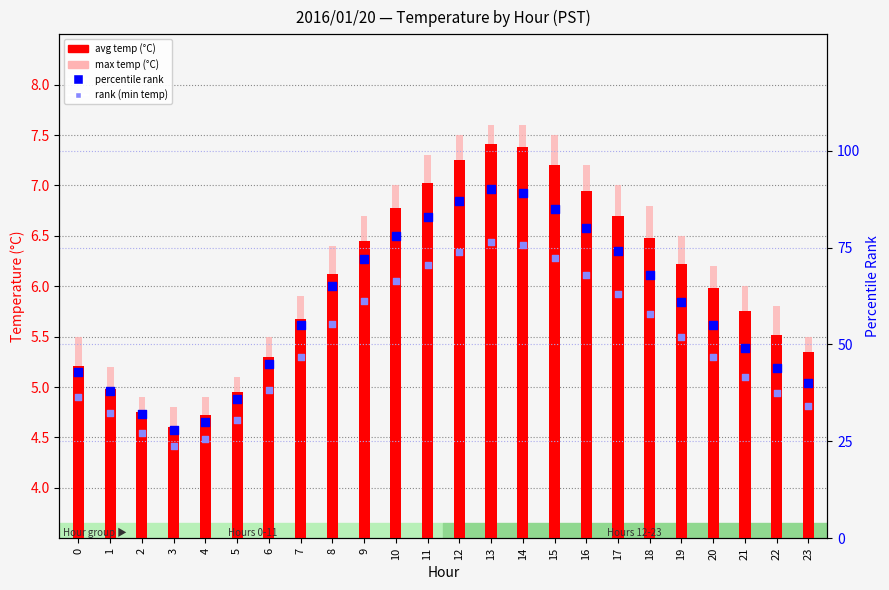

Which series reaches the minimum Y coordinate?

avg temp (°C)